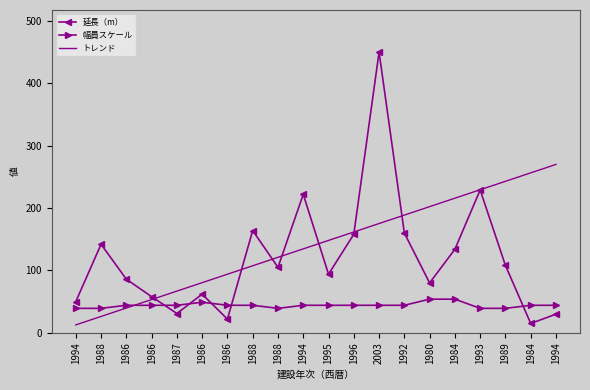

At which label does 幅員スケール reach its peak?

1980